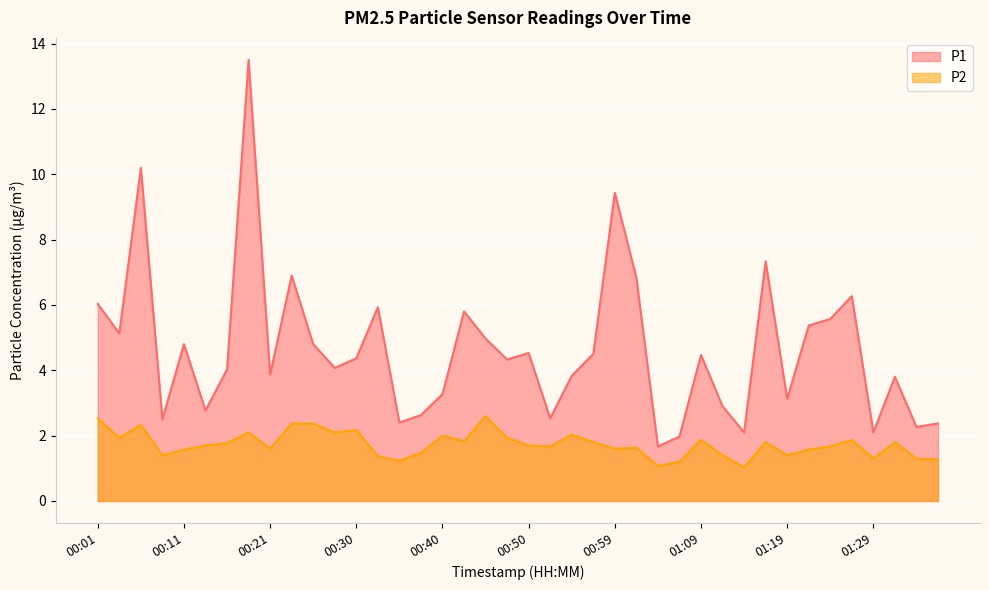

What is the greatest value displayed?

13.5